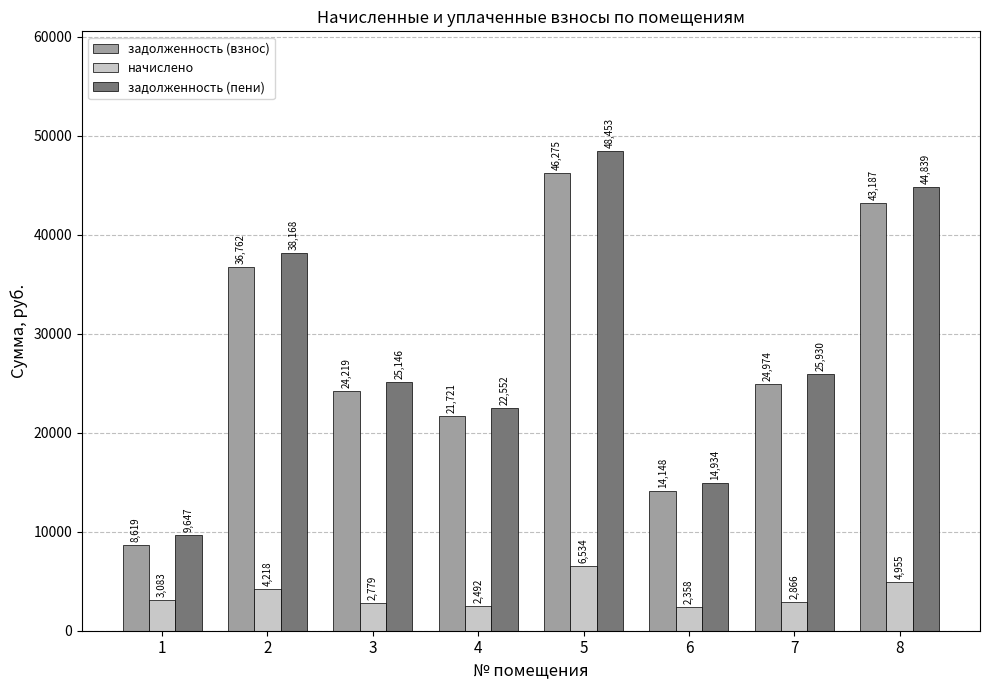

What is the maximum value for задолженность (взнос)?

46275.2